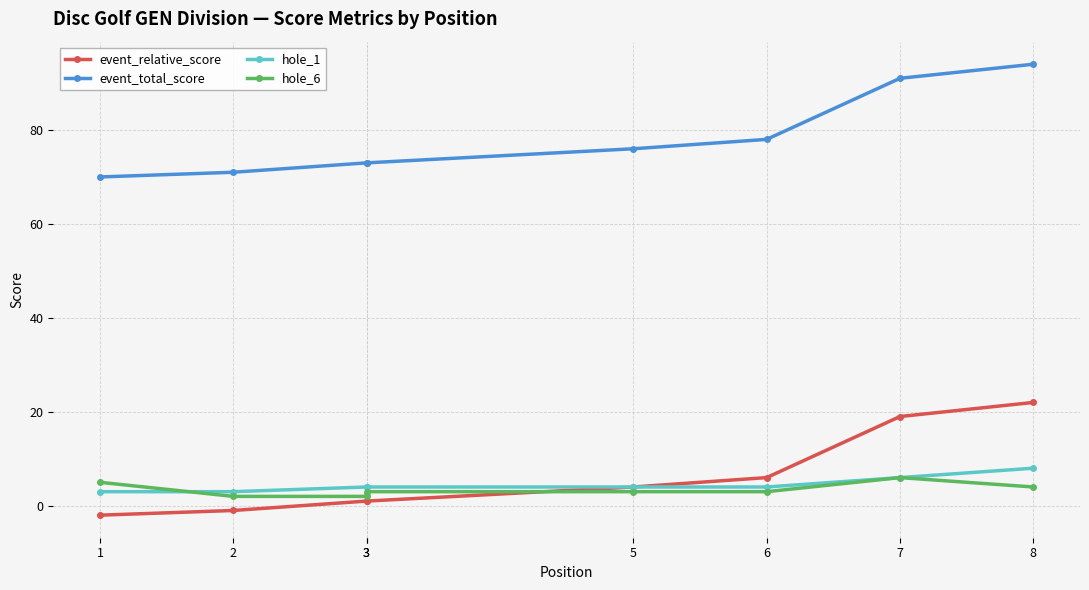

True or false: hole_1 and event_total_score intersect in this chart.

False